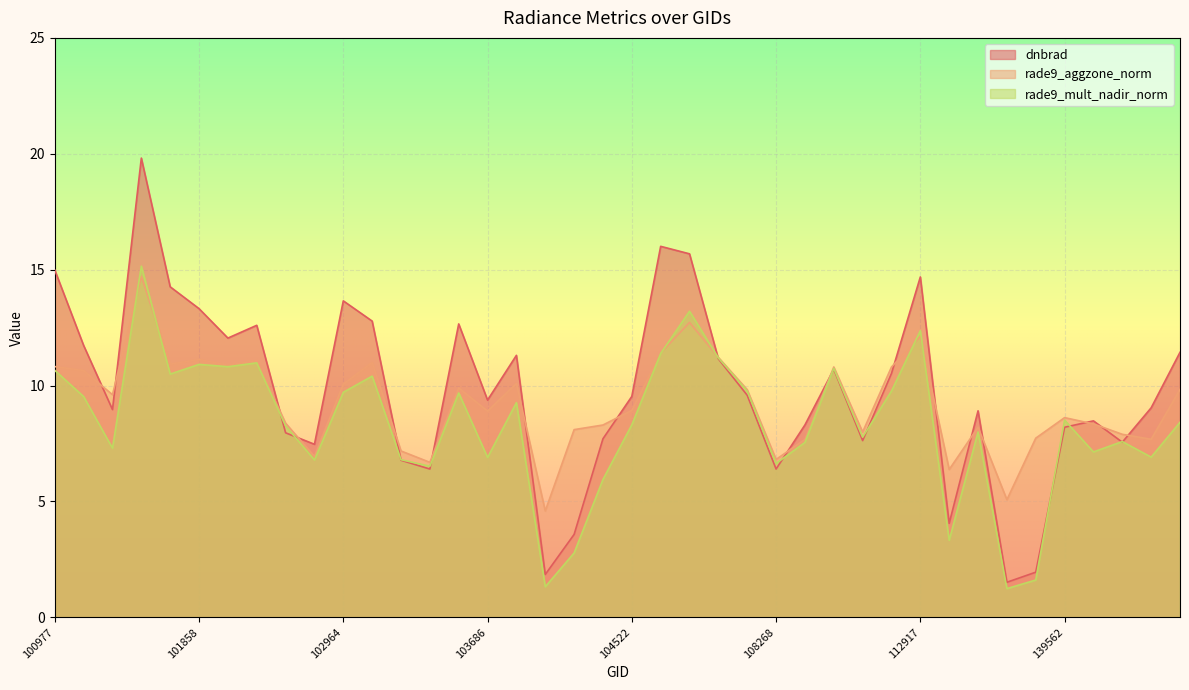

Where do rade9_mult_nadir_norm and dnbrad first cross each other?

102602 and 102724